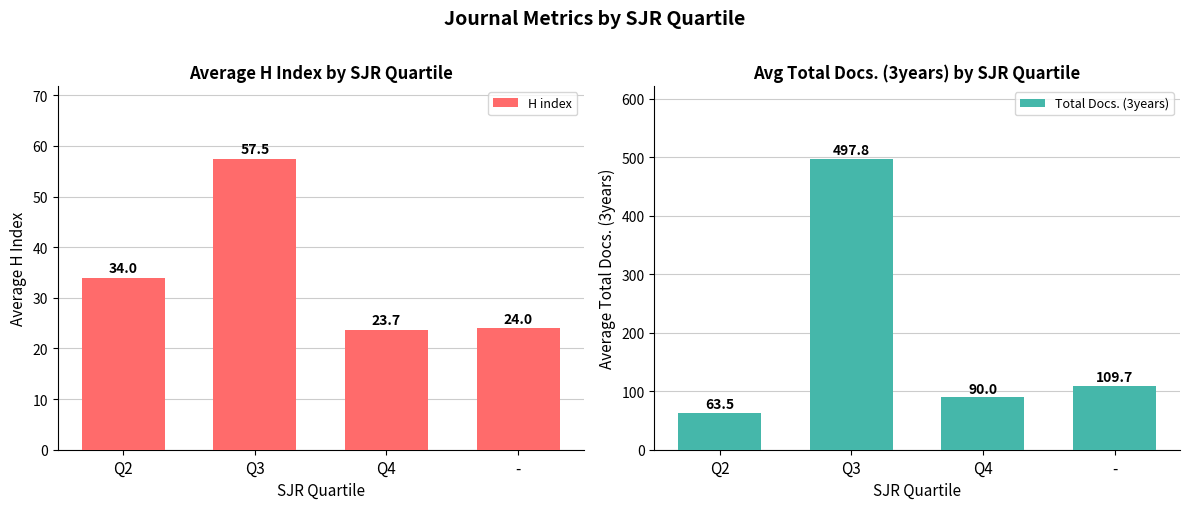

The Total Docs. (3years) series shows 497.8 at Q3. True or false?

True